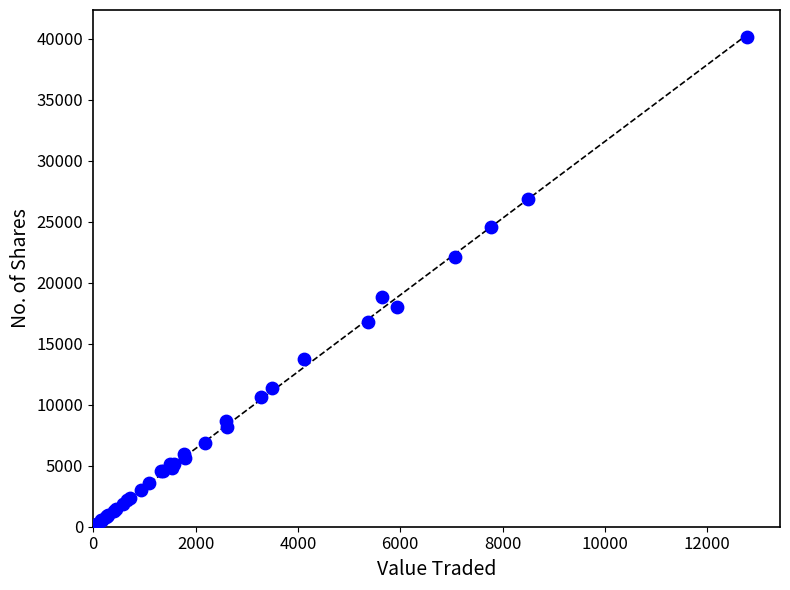

What Y value in the scatter plot is closest to 20069?

18800